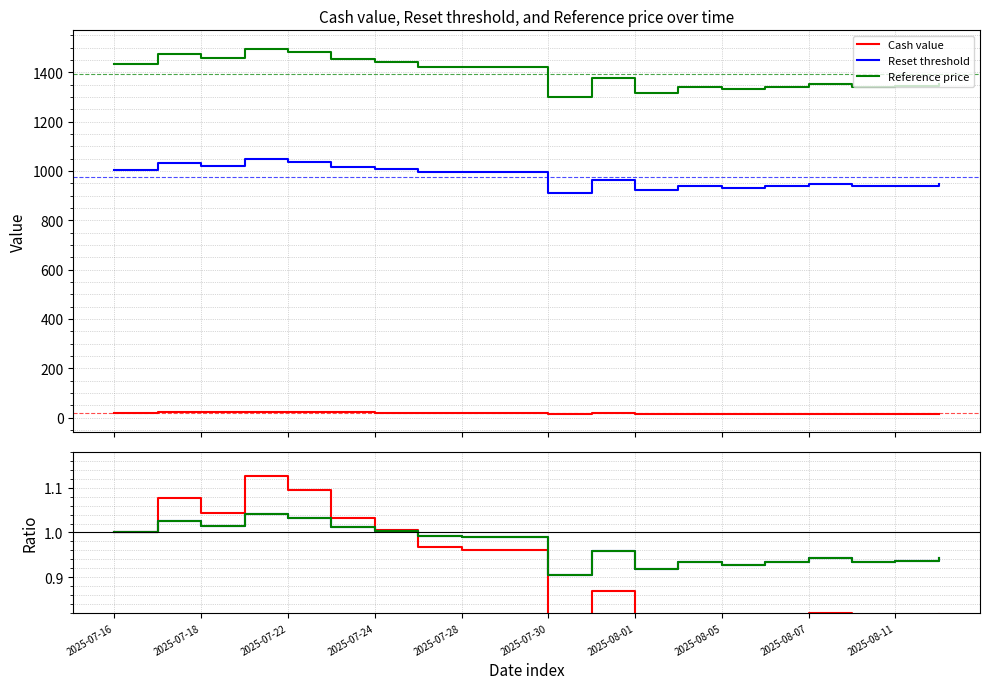

At how many categories does at least one series exceed 2?

20